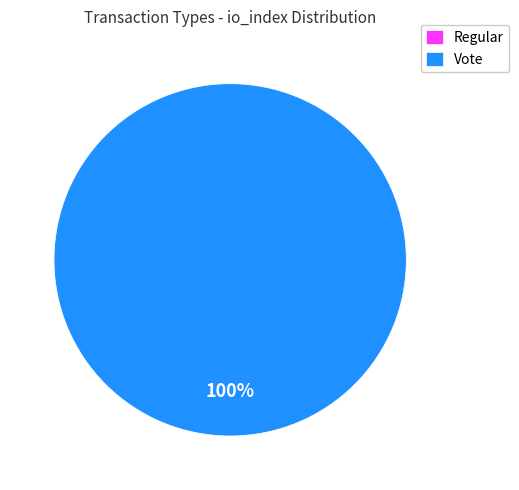

To the nearest percent, what is the combined percentage of Regular and Vote?

100%